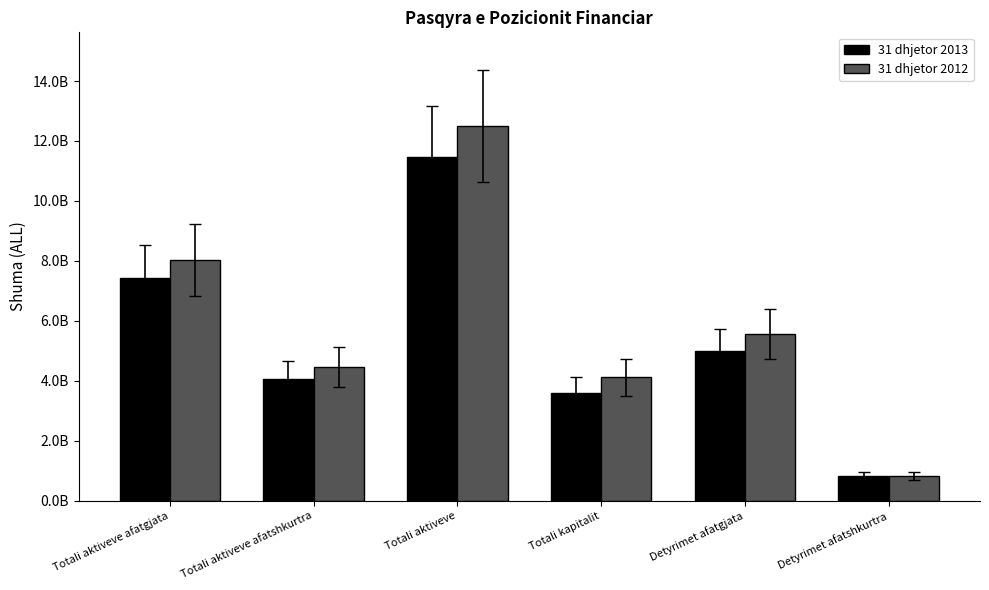

What are all the series names shown in the legend?

31 dhjetor 2013, 31 dhjetor 2012